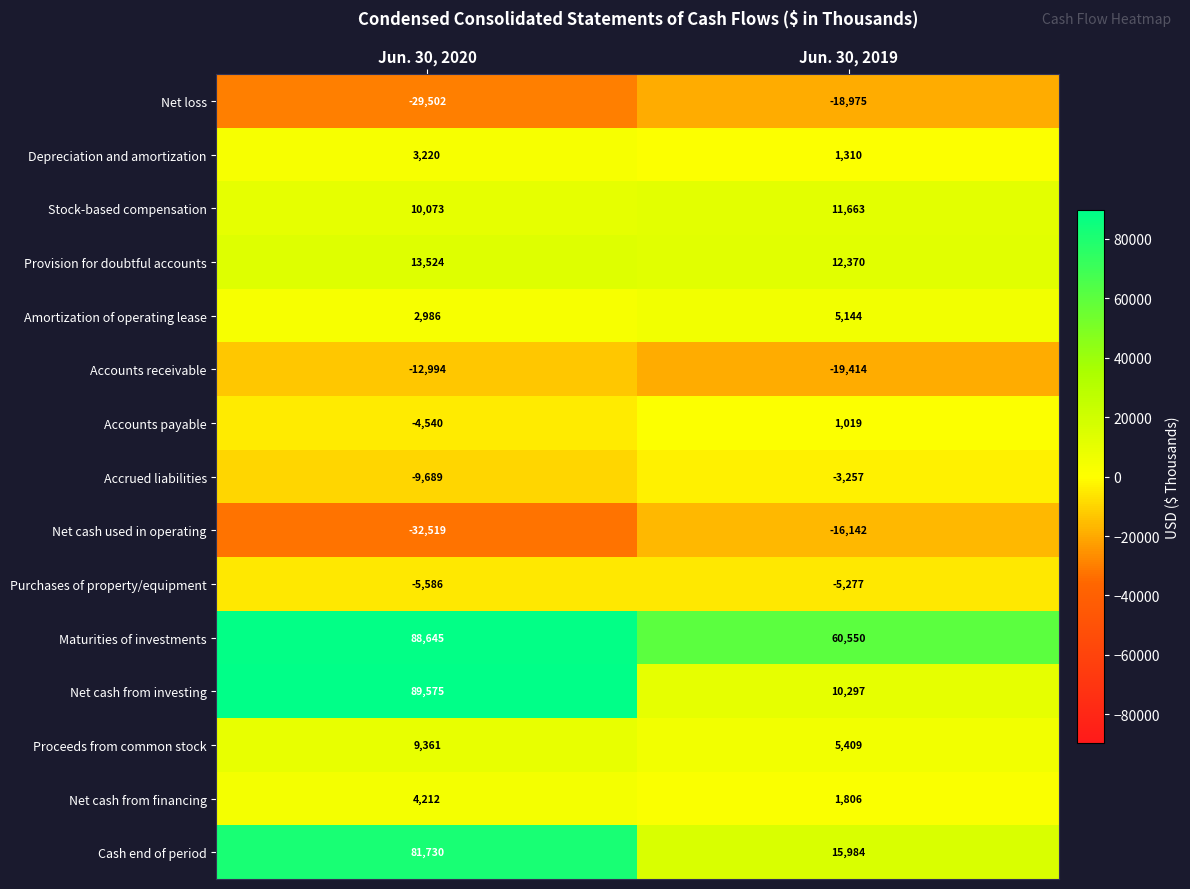

Reading left to right, extract all data points from this chart.

Net loss: -29502	-18975
Depreciation and amortization: 3220	1310
Stock-based compensation: 10073	11663
Provision for doubtful accounts: 13524	12370
Amortization of operating lease: 2986	5144
Accounts receivable: -12994	-19414
Accounts payable: -4540	1019
Accrued liabilities: -9689	-3257
Net cash used in operating: -32519	-16142
Purchases of property/equipment: -5586	-5277
Maturities of investments: 88645	60550
Net cash from investing: 89575	10297
Proceeds from common stock: 9361	5409
Net cash from financing: 4212	1806
Cash end of period: 81730	15984